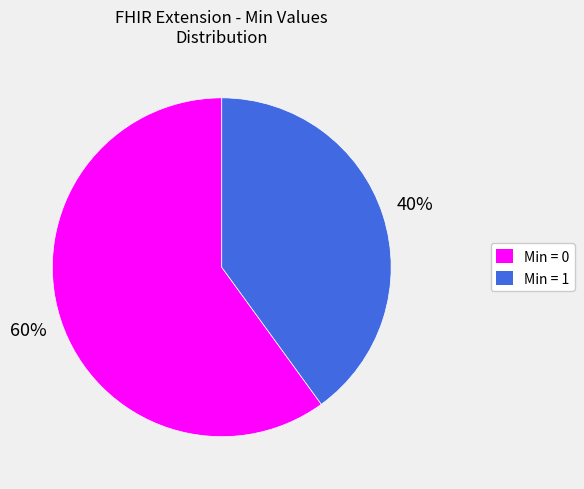

Count the number of slices in the pie.

2